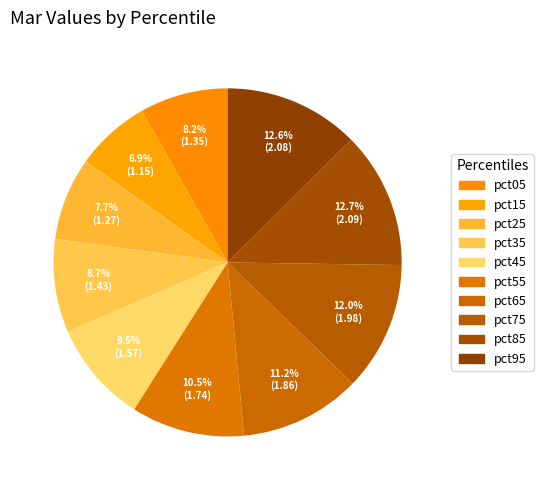

To the nearest percent, what is the difference between the largest and smallest slice percentages?

6%